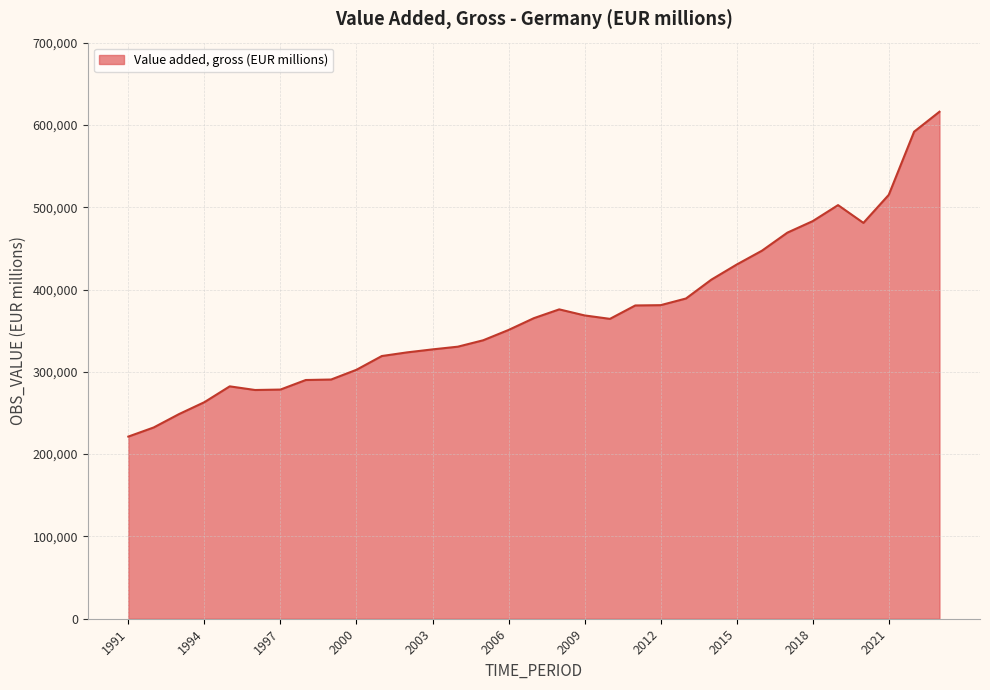

What is the smallest value displayed?

221326.3